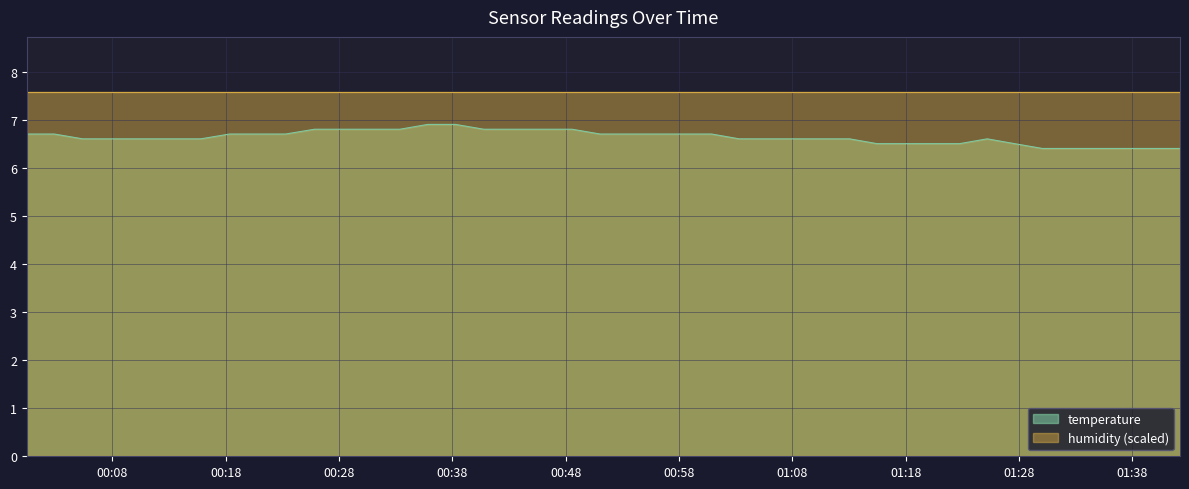

Reading left to right, list all the values displayed in this chart.

2024-03-02T00:00:26=6.7	2024-03-02T00:02:52=6.7	2024-03-02T00:05:22=6.6	2024-03-02T00:10:35=6.6	2024-03-02T00:13:02=6.6	2024-03-02T00:15:48=6.6	2024-03-02T00:18:19=6.7	2024-03-02T00:20:45=6.7	2024-03-02T00:23:16=6.7	2024-03-02T00:25:50=6.8	2024-03-02T00:28:22=6.8	2024-03-02T00:33:22=6.8	2024-03-02T00:35:49=6.9	2024-03-02T00:38:16=6.9	2024-03-02T00:40:45=6.8	2024-03-02T00:43:41=6.8	2024-03-02T00:46:07=6.8	2024-03-02T00:48:33=6.8	2024-03-02T00:51:02=6.7	2024-03-02T00:53:31=6.7	2024-03-02T00:56:01=6.7	2024-03-02T00:58:27=6.7	2024-03-02T01:00:52=6.7	2024-03-02T01:03:18=6.6	2024-03-02T01:05:44=6.6	2024-03-02T01:08:10=6.6	2024-03-02T01:10:36=6.6	2024-03-02T01:13:02=6.6	2024-03-02T01:15:28=6.5	2024-03-02T01:17:53=6.5	2024-03-02T01:20:19=6.5	2024-03-02T01:22:45=6.5	2024-03-02T01:25:11=6.6	2024-03-02T01:27:36=6.5	2024-03-02T01:30:03=6.4	2024-03-02T01:32:29=6.4	2024-03-02T01:34:55=6.4	2024-03-02T01:37:20=6.4	2024-03-02T01:39:46=6.4	2024-03-02T01:42:12=6.4